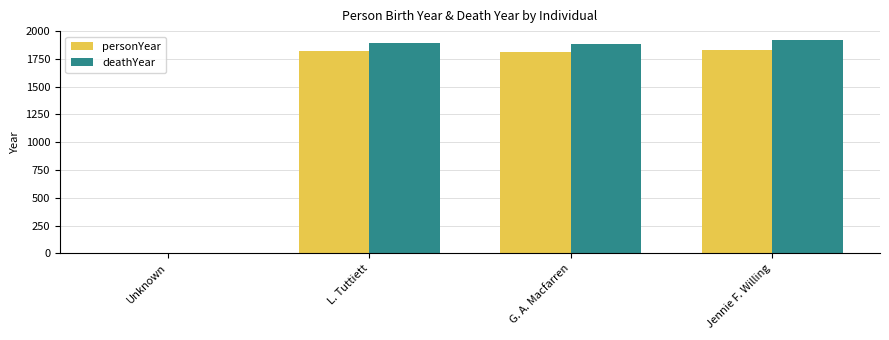

What is the average value of the personYear series?

1368